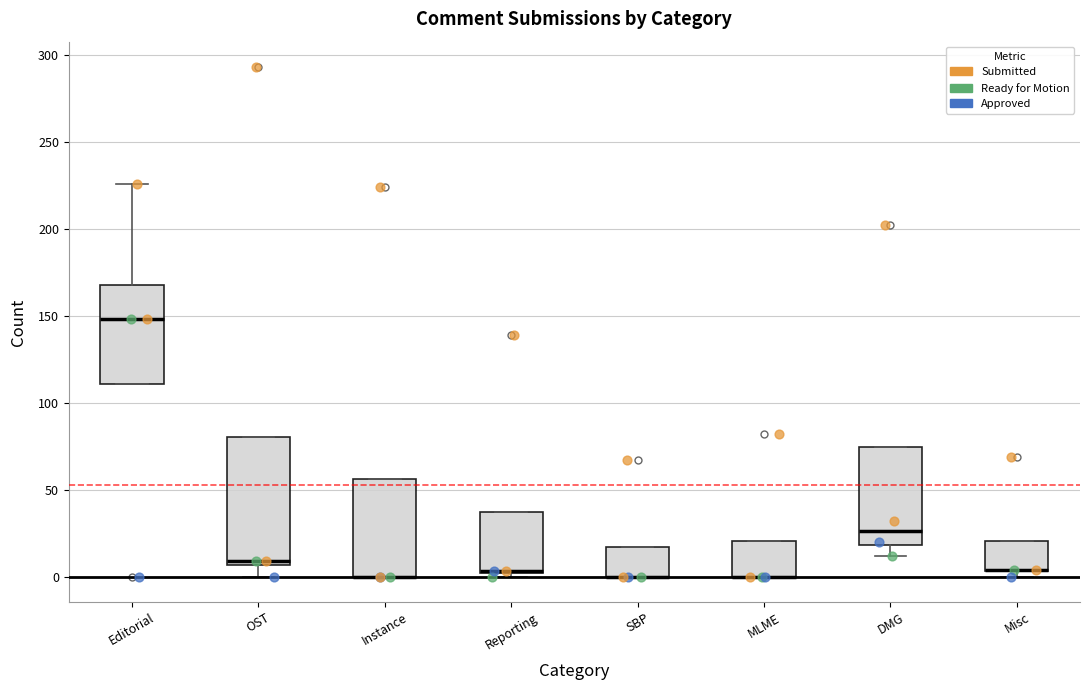

Where does the median line of the box for OST sit on the y-axis? The values are not printed on the chart, so give them approximately, as read against the axis.

10